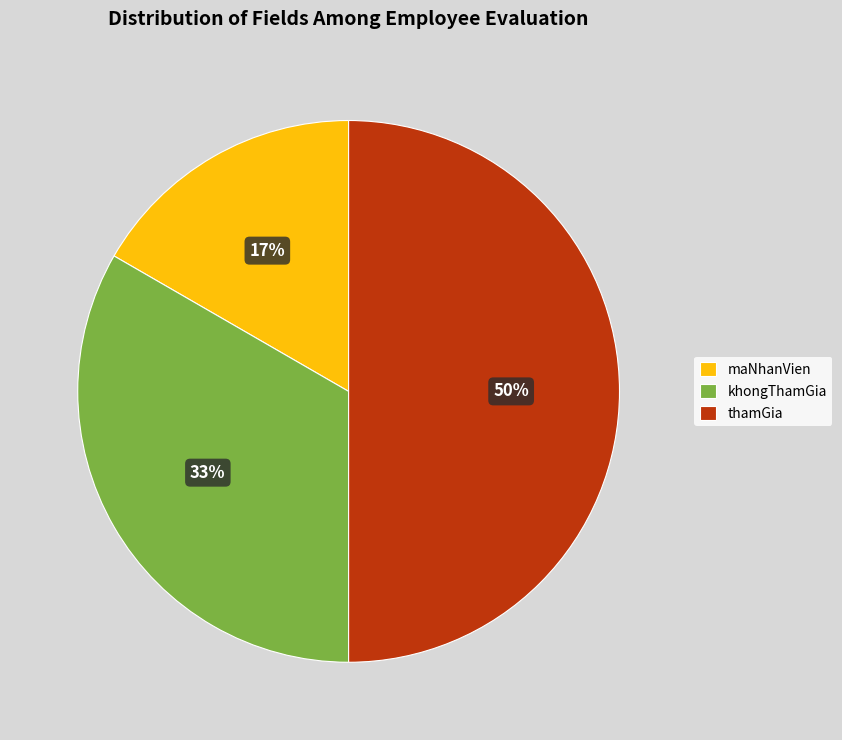

Which category has the biggest portion of the pie?

thamGia